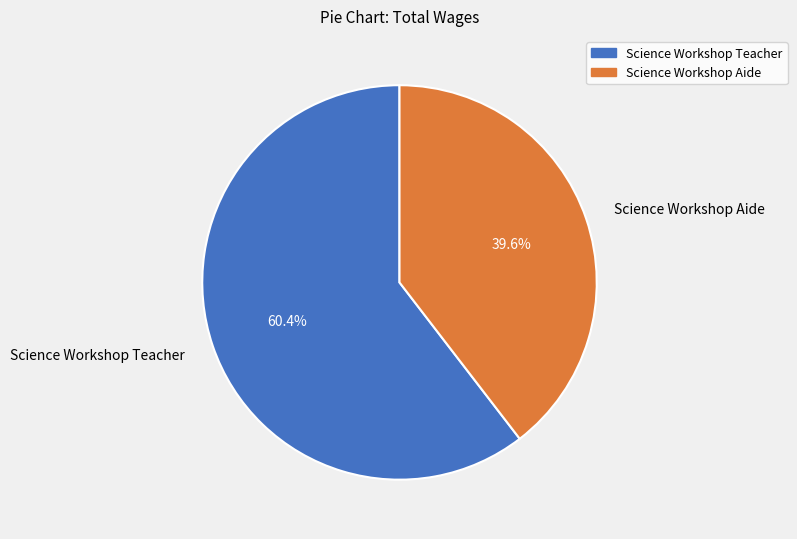

Which has a higher value, Science Workshop Aide or Science Workshop Teacher?

Science Workshop Teacher